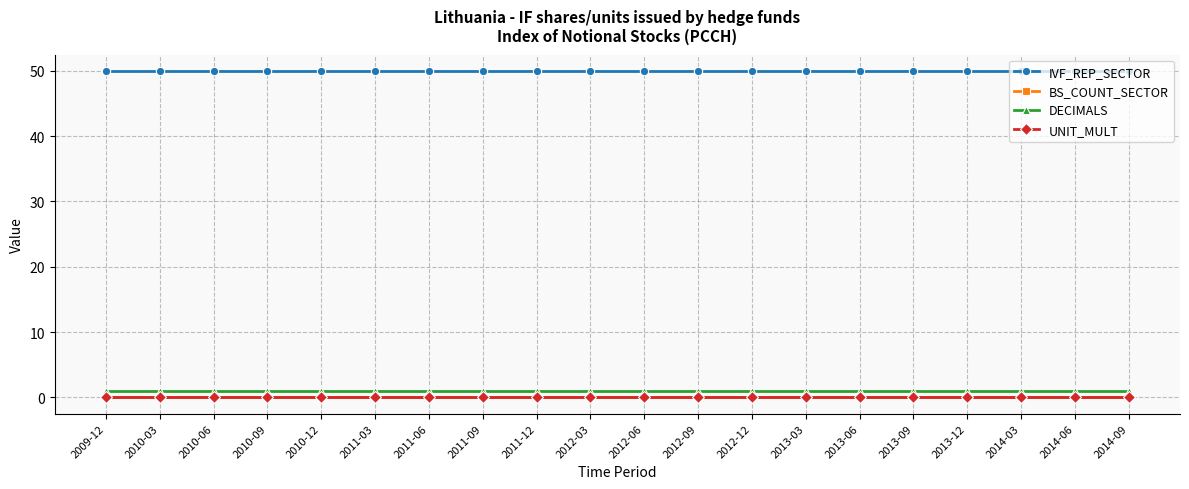

Which has a higher value, 2010-12 or 2010-06?

2010-12